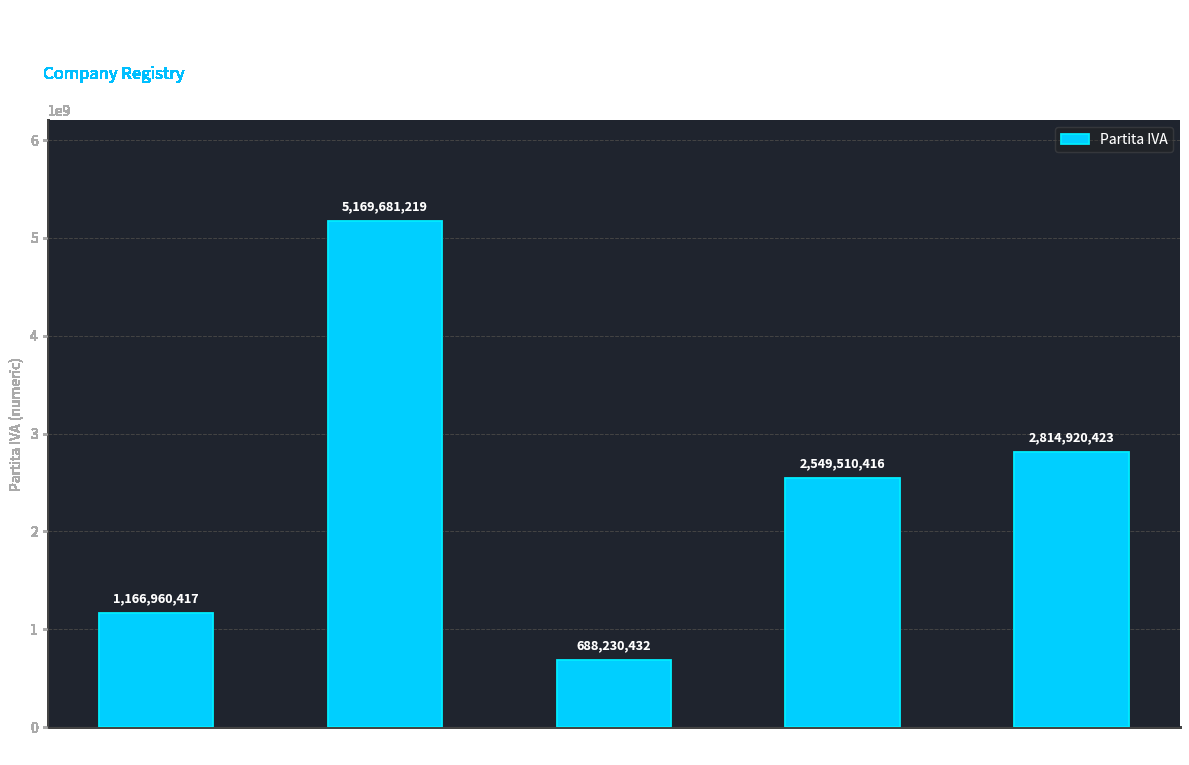

Reading left to right, extract all data points from this chart.

ALBATROS SRL=1166960417	G.F. SERVICE S.R.L.=5169681219	ORIM S.p.A.=688230432	Rpa Group srl=2549510416	Sima Servizi Srl=2814920423